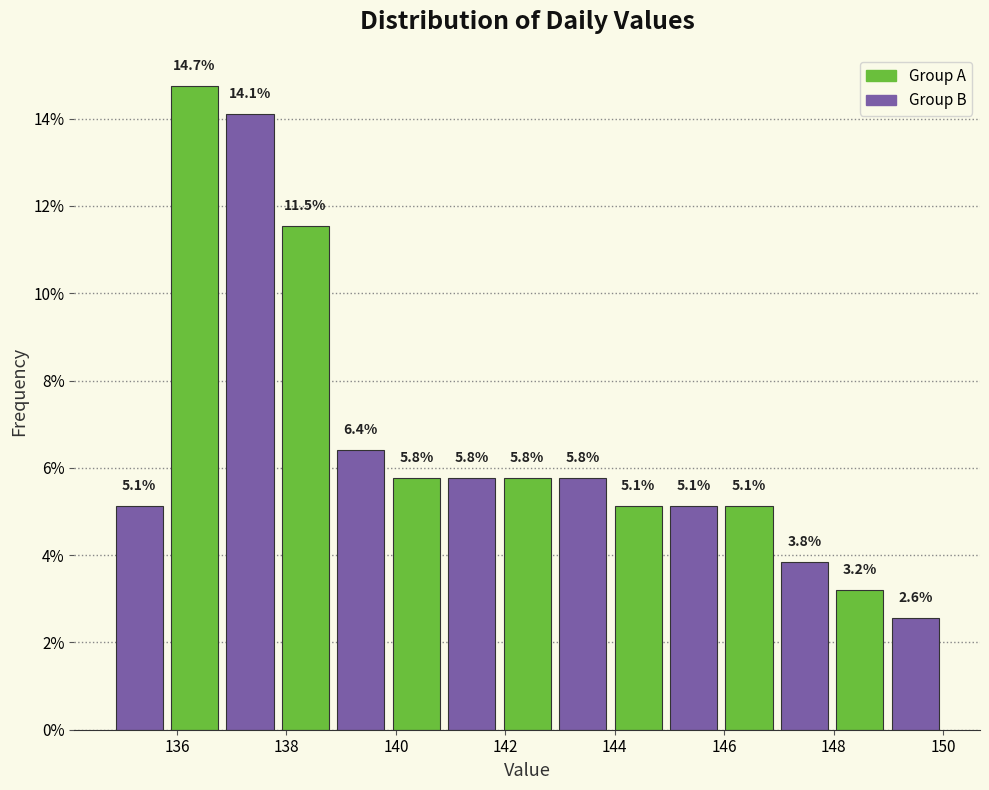

Reading left to right, list every bar in this chart as the range it spans on the x-axis followed by its height. The bar edges are not printed on the chart, so give them approximately, as read against the axis.

134.8 to 135.8: 5.1
135.8 to 136.8: 14.7
136.8 to 137.8: 14.1
137.8 to 138.8: 11.5
138.8 to 139.8: 6.4
139.8 to 140.8: 5.8
140.8 to 141.8: 5.8
141.8 to 143.0: 5.8
143.0 to 144.0: 5.8
144.0 to 145.0: 5.1
145.0 to 146.0: 5.1
146.0 to 147.0: 5.1
147.0 to 148.0: 3.8
148.0 to 149.0: 3.2
149.0 to 150.0: 2.6